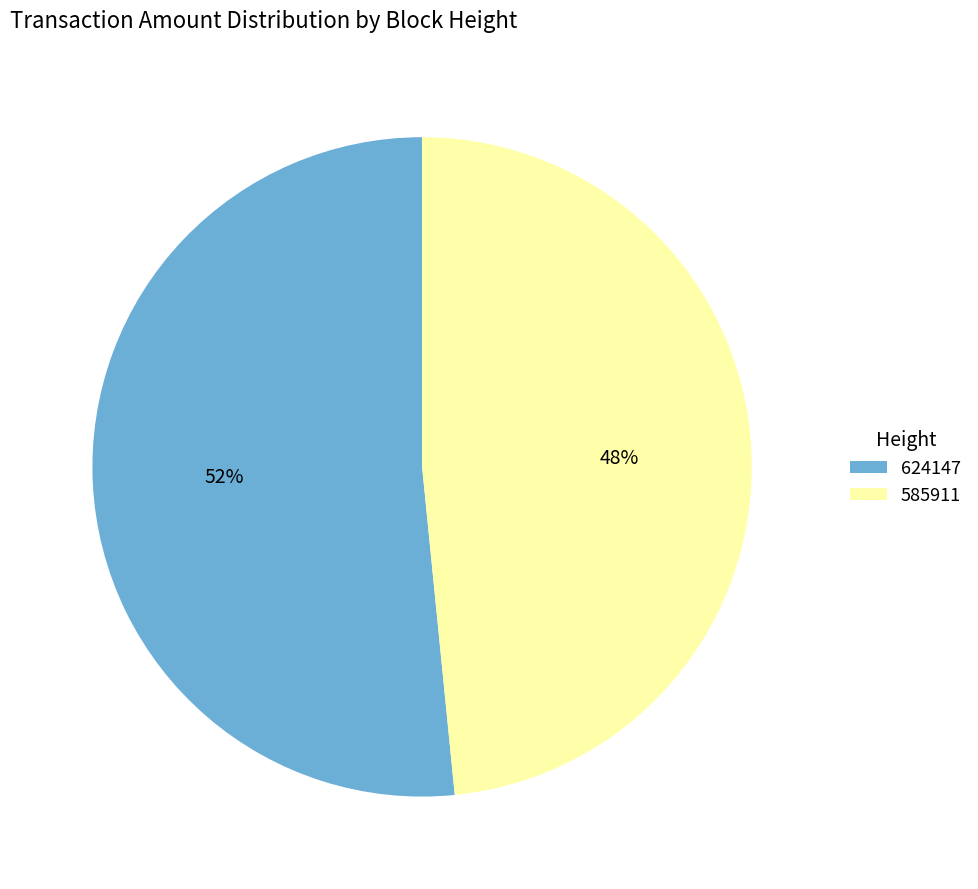

To the nearest percent, what is the average slice percentage?

50%